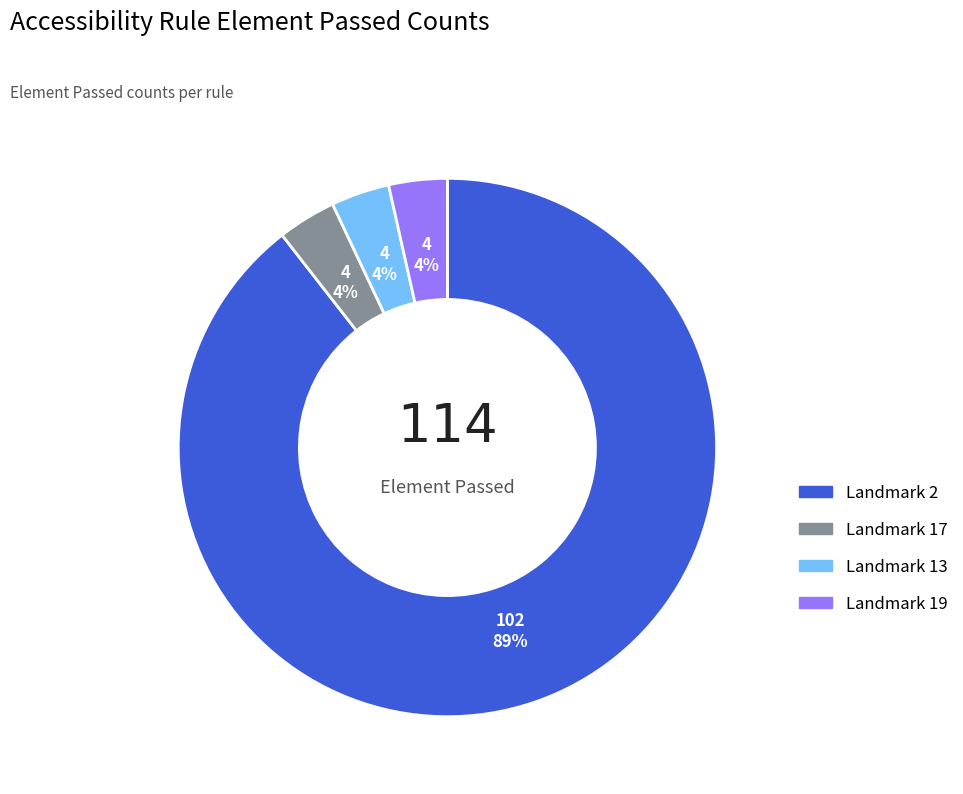

Count the number of slices in the pie.

4